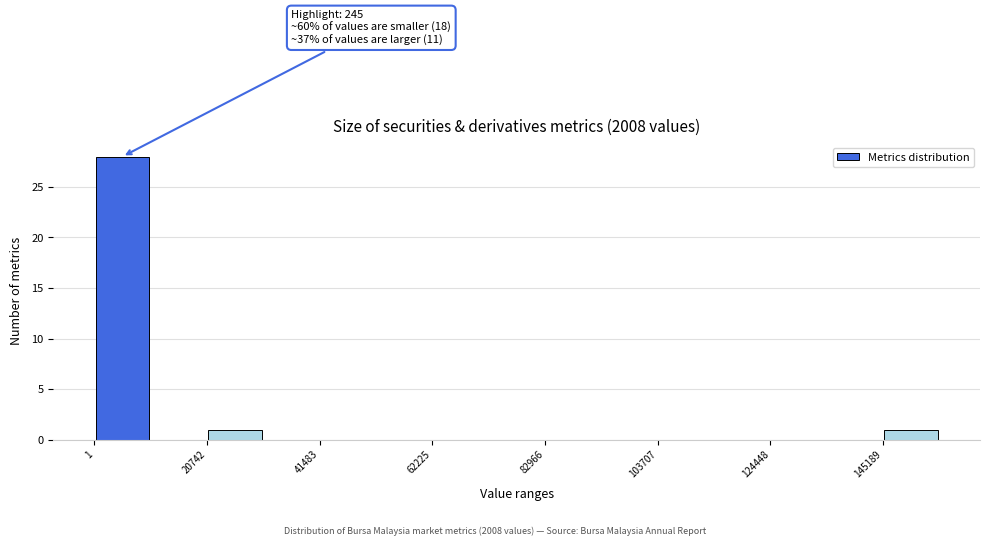

Around what value on the x-axis is the tallest bar? Give the approximate position of its centre, as read against the axis.

5000